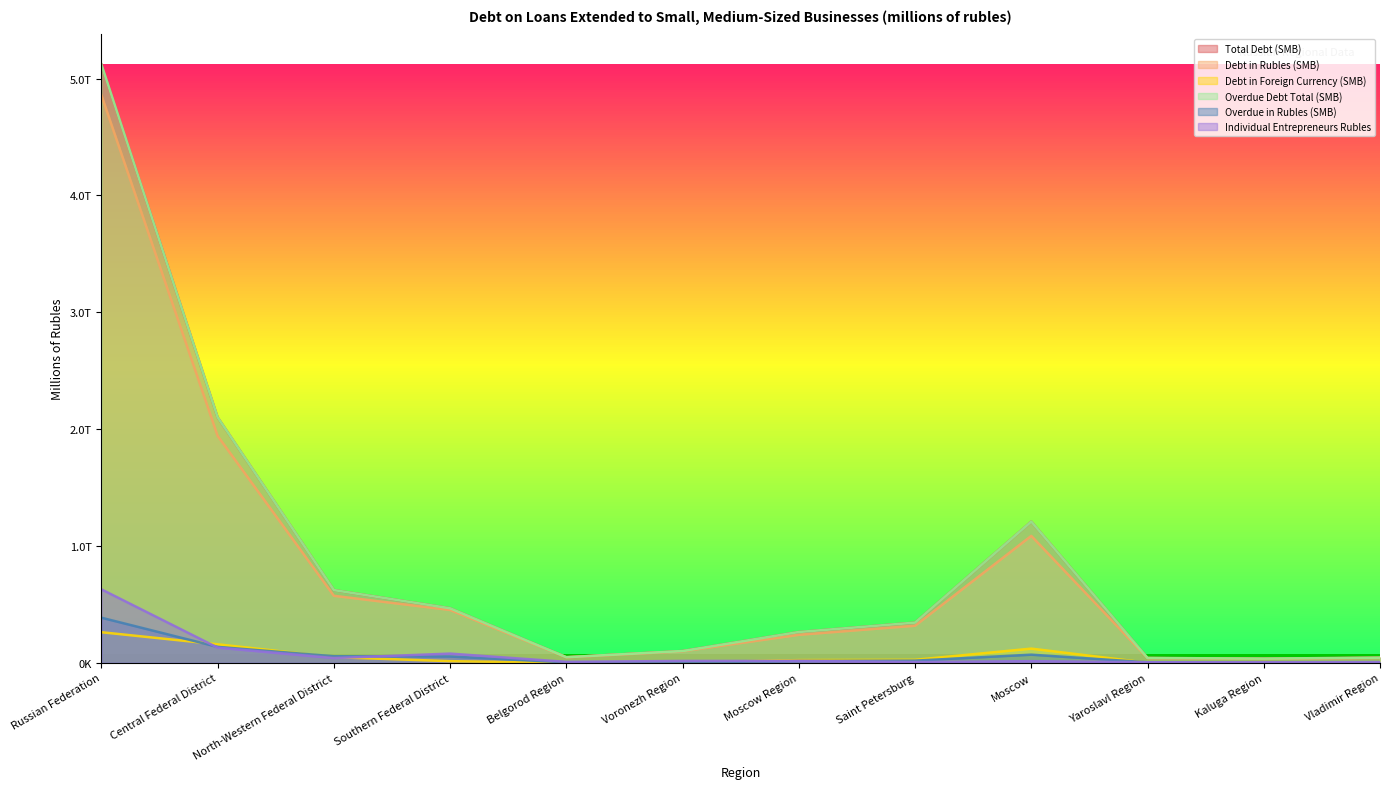

How many interior local peaks does the Overdue in Rubles (SMB) series have?

1